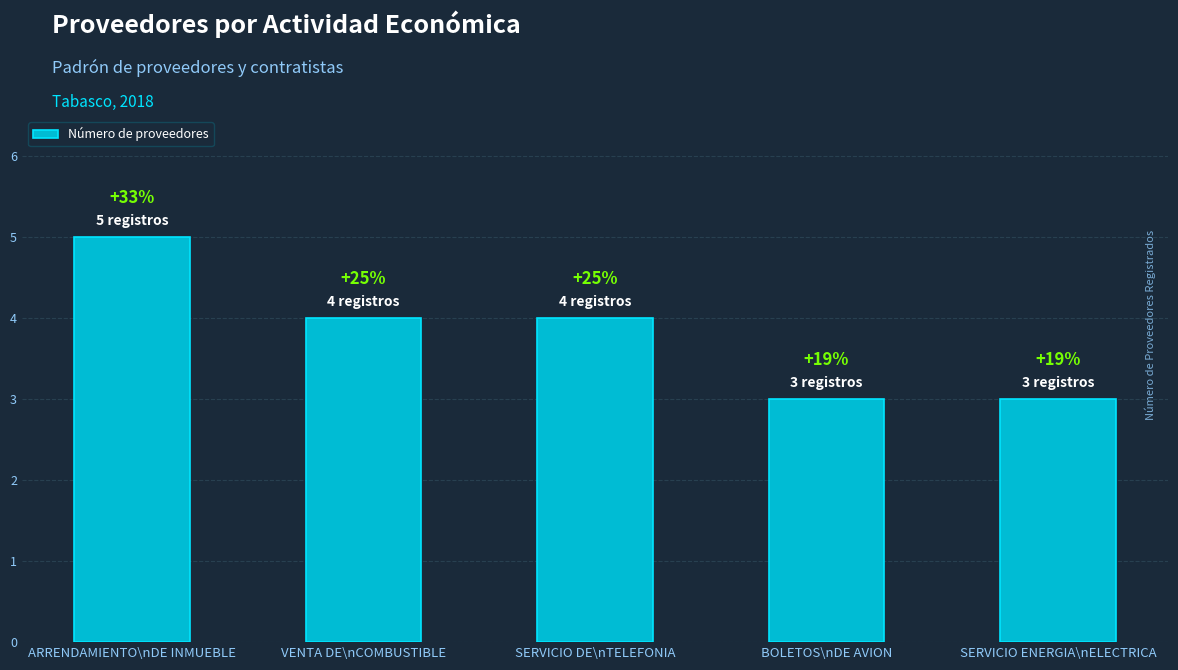

Which label corresponds to the smallest value in the chart?

BOLETOS\nDE AVION